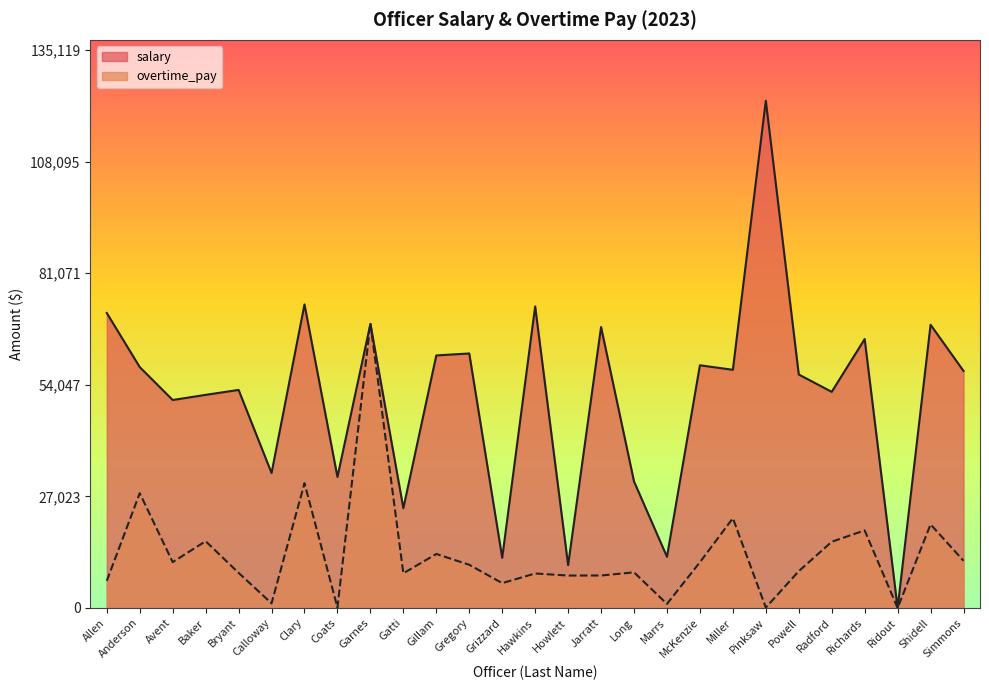

The value of overtime_pay at Pinksaw is 55.1. True or false?

False